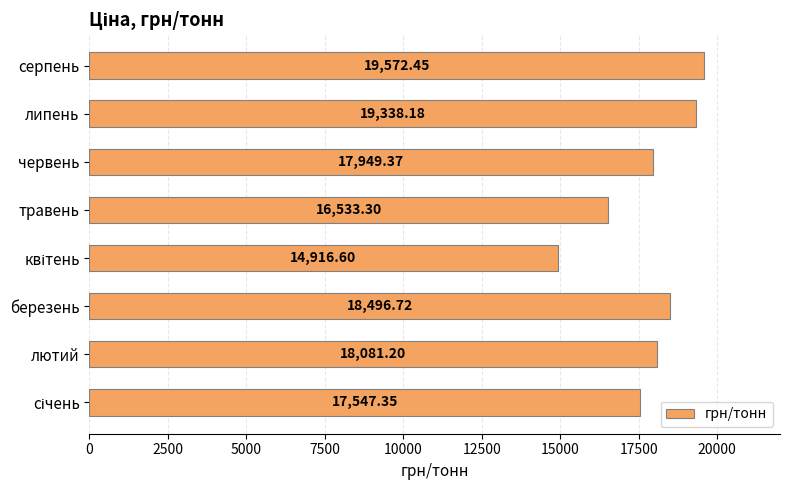

Approximately how many times larger is the value at лютий compared to березень?

1.0